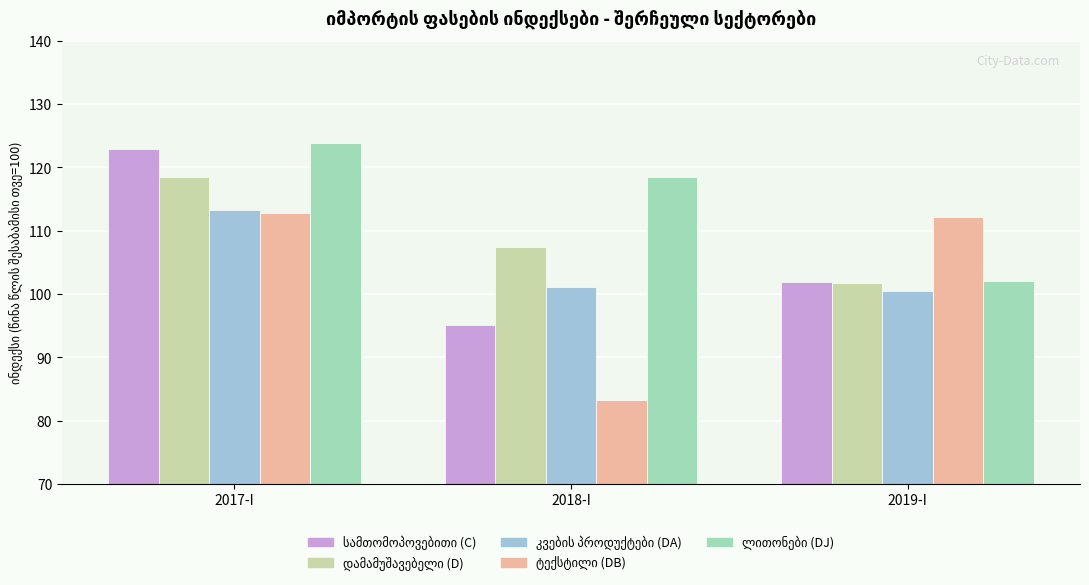

How many bars are there in total?

15